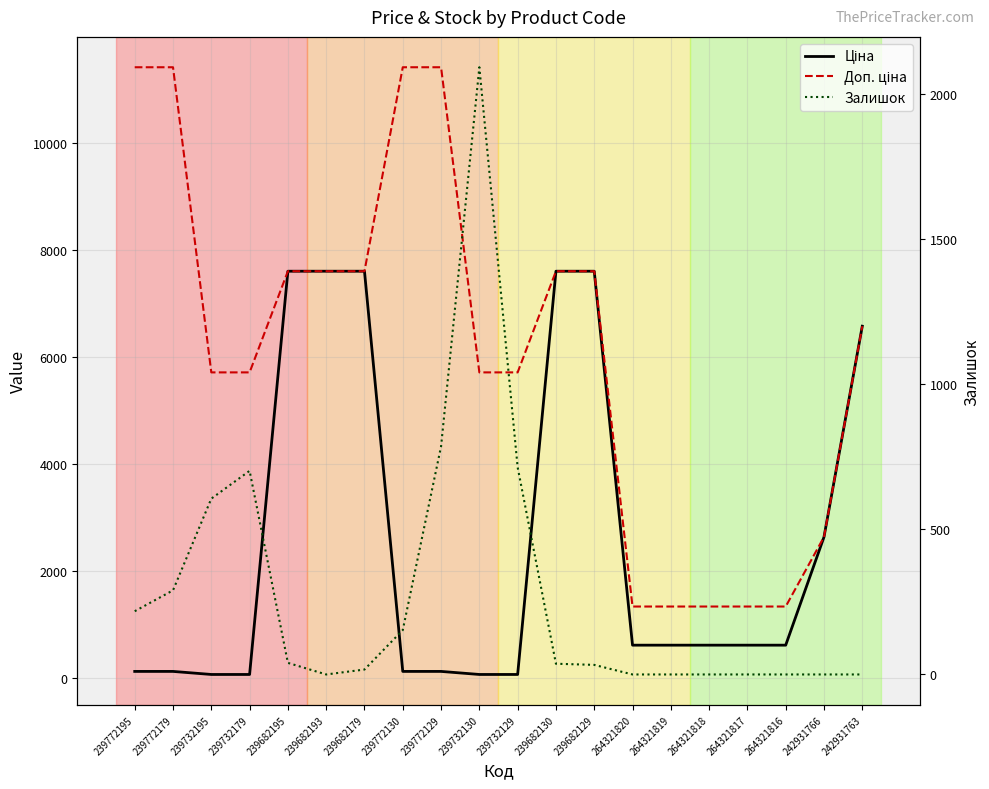

What is the greatest value displayed?

11410.0